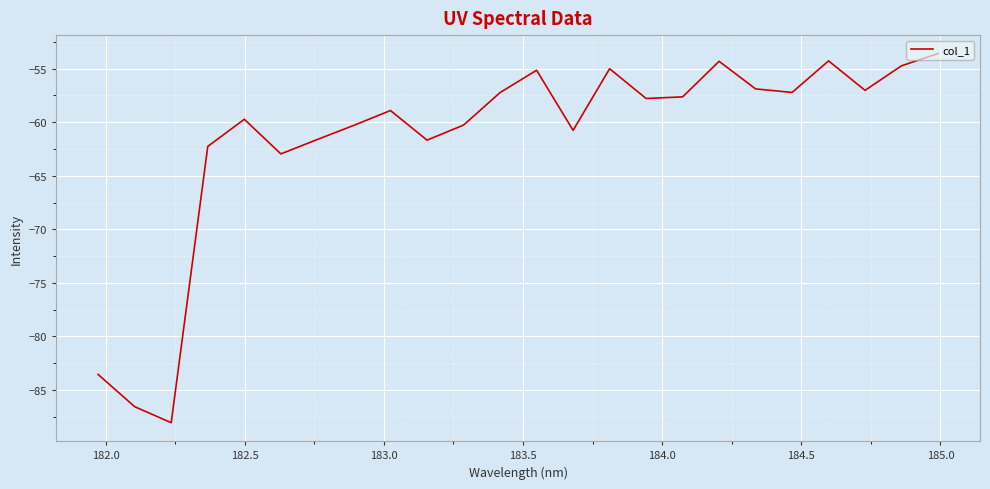

What is the greatest value displayed?

-53.6